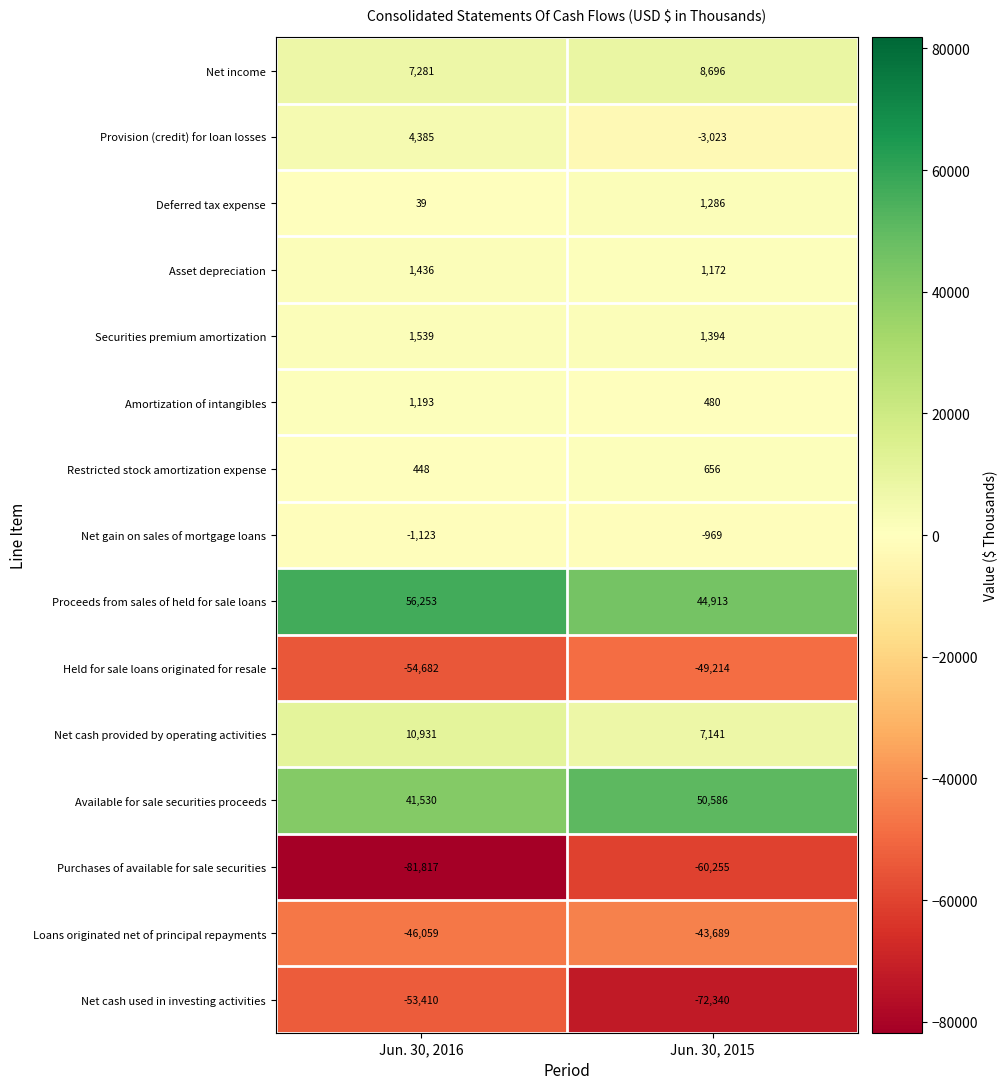

Between Jun. 30, 2016 and Jun. 30, 2015, which series saw the biggest shift?

Purchases of available for sale securities